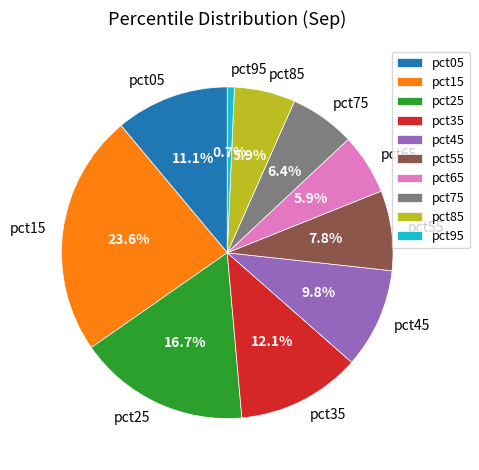

What is the largest slice in the pie chart?

pct15